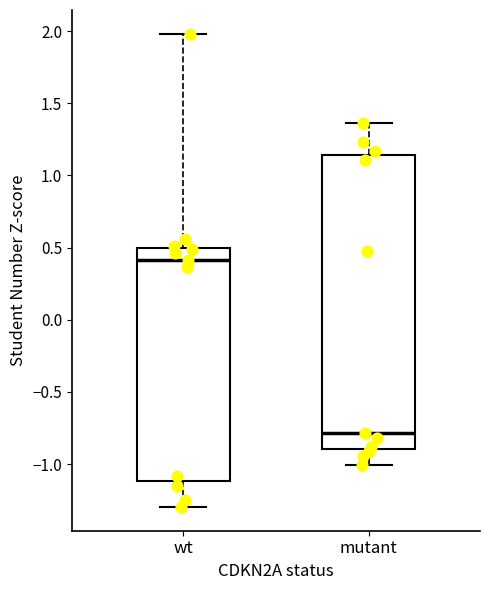

Which box is the tallest, from its lower edge to its upper edge?

mutant